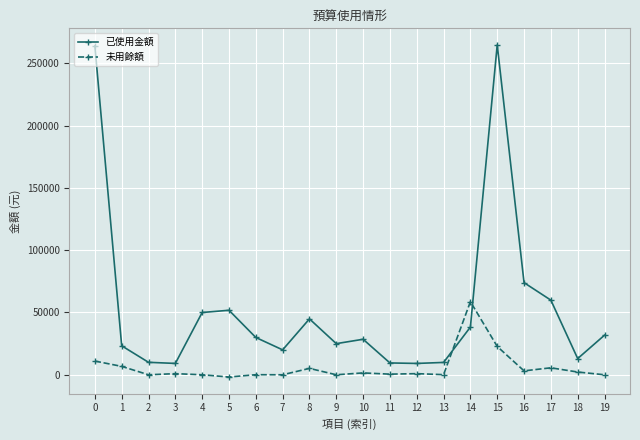

Which series has the widest spread of values?

已使用金額